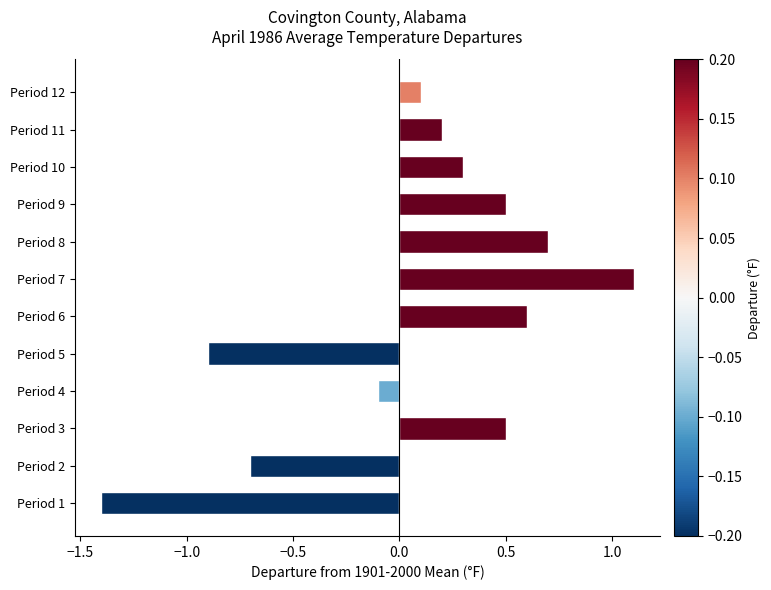

What is the sum of all values?

0.9